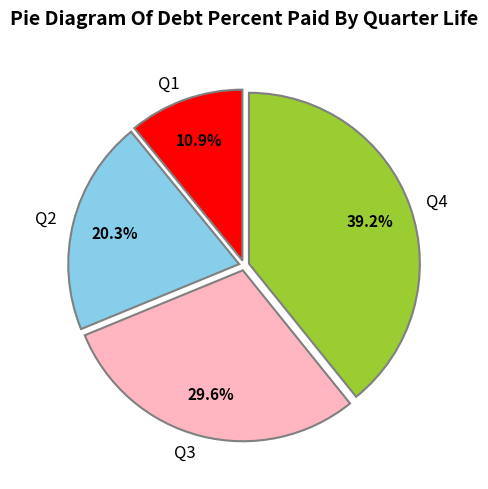

Does Q3 represent more than half of the total?

No